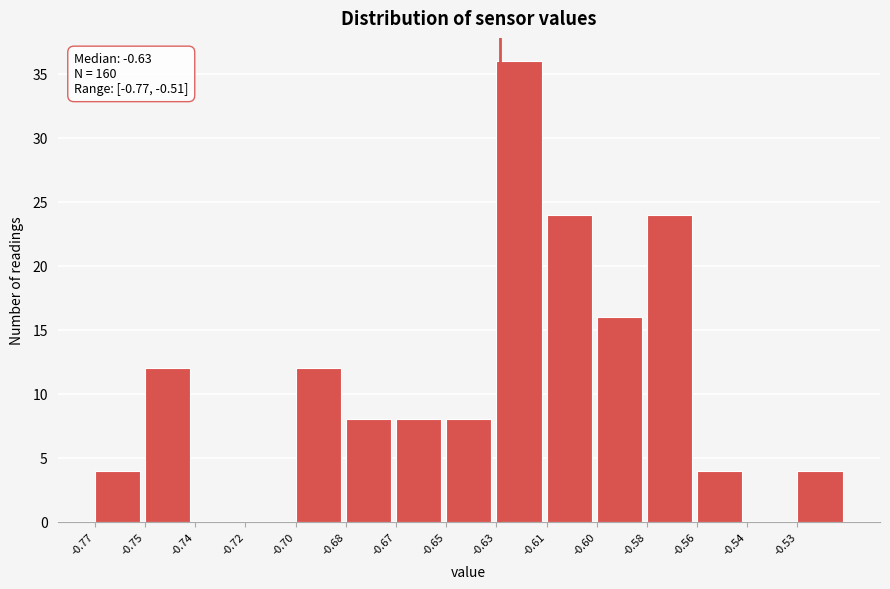

Reading left to right, what are all the values shown in this chart?

-0.77=4	-0.75=12	-0.74=0	-0.72=0	-0.70=12	-0.68=8	-0.67=8	-0.65=8	-0.63=36	-0.61=24	-0.60=16	-0.58=24	-0.56=4	-0.54=0	-0.53=4